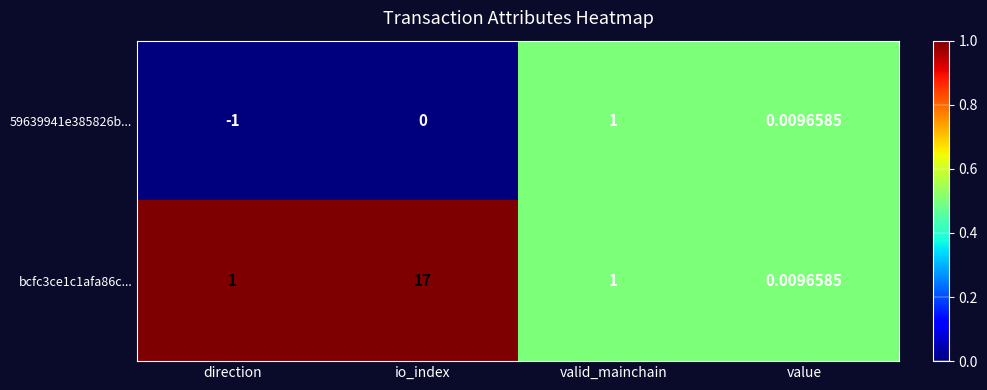

List the labels in order of 59639941e385826b... value, smallest first.

direction, io_index, value, valid_mainchain